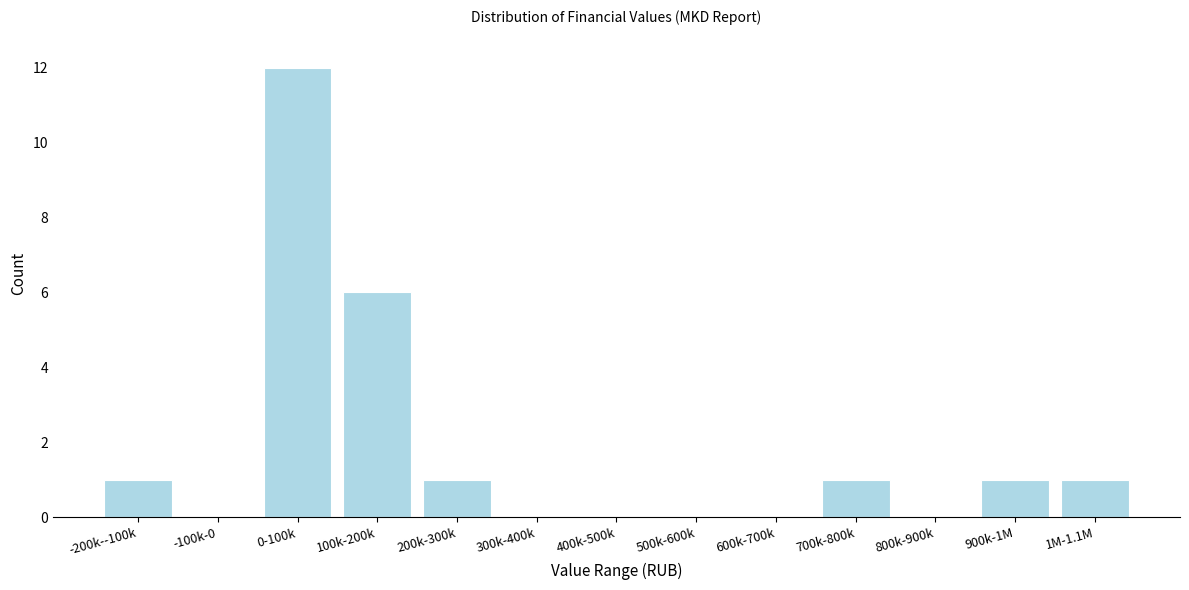

Reading right to left, transcribe all the data shown in this chart.

1M-1.1M=1	900k-1M=1	800k-900k=0	700k-800k=1	600k-700k=0	500k-600k=0	400k-500k=0	300k-400k=0	200k-300k=1	100k-200k=6	0-100k=12	-100k-0=0	-200k--100k=1